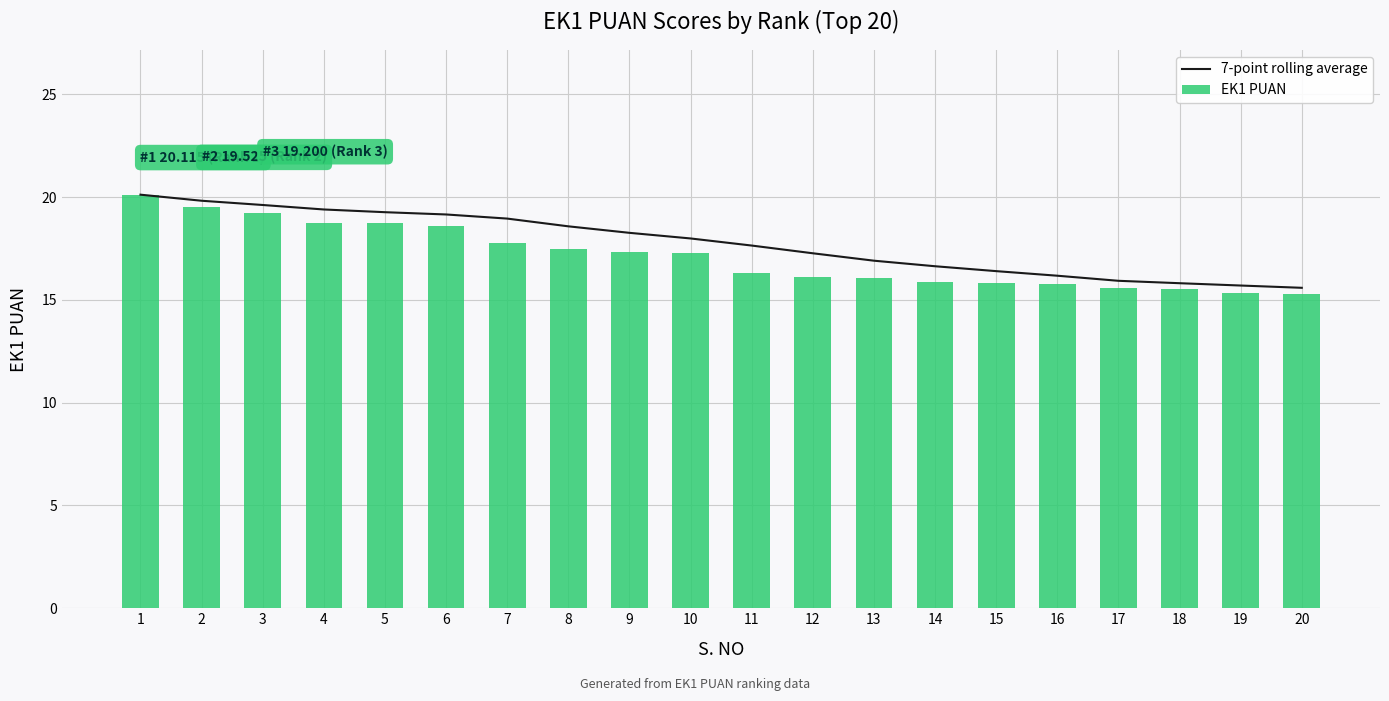

What is the difference between the EK1 PUAN values at 4 and 8?

1.3